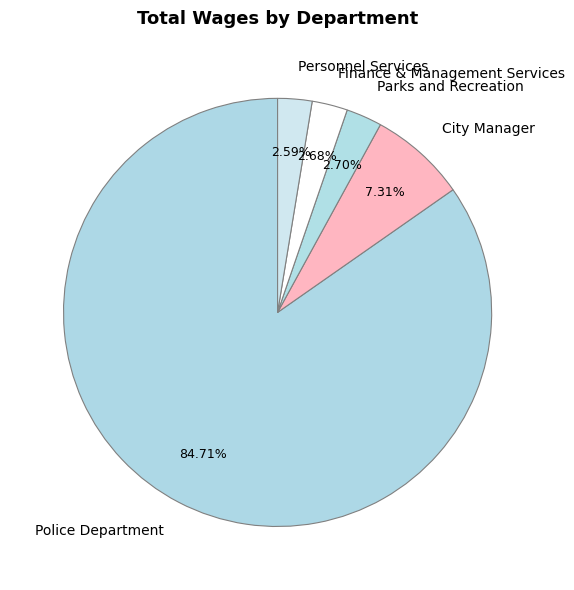

Do Parks and Recreation and Police Department together represent more than half of the pie?

Yes